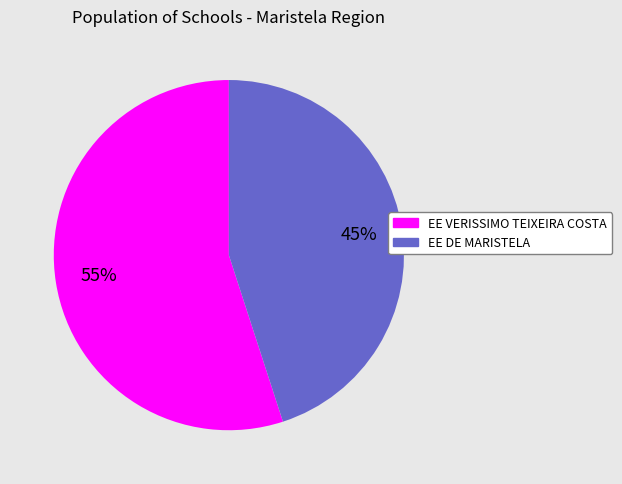

True or false: EE DE MARISTELA accounts for 45% of the total.

True